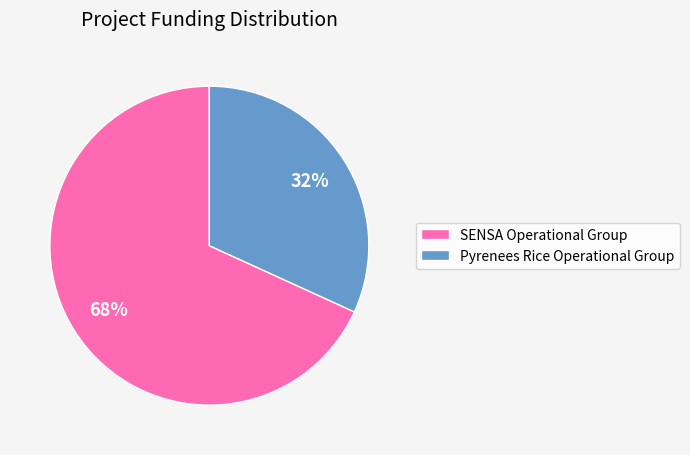

Is it true that Pyrenees Rice Operational Group is 32% of the pie?

True